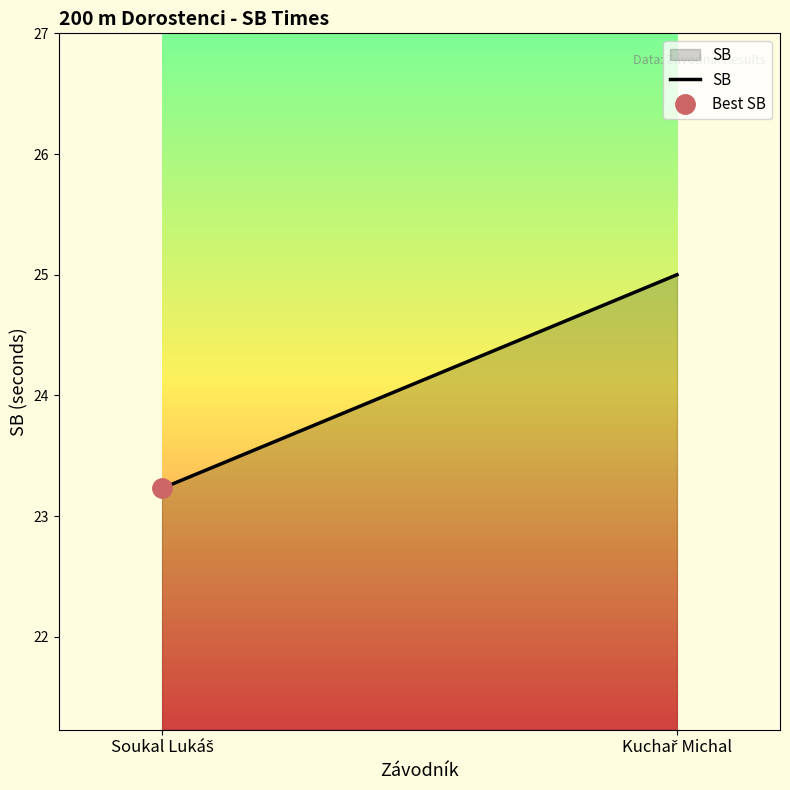

Reading right to left, extract all data points from this chart.

Kuchař Michal=25.0	Soukal Lukáš=23.2